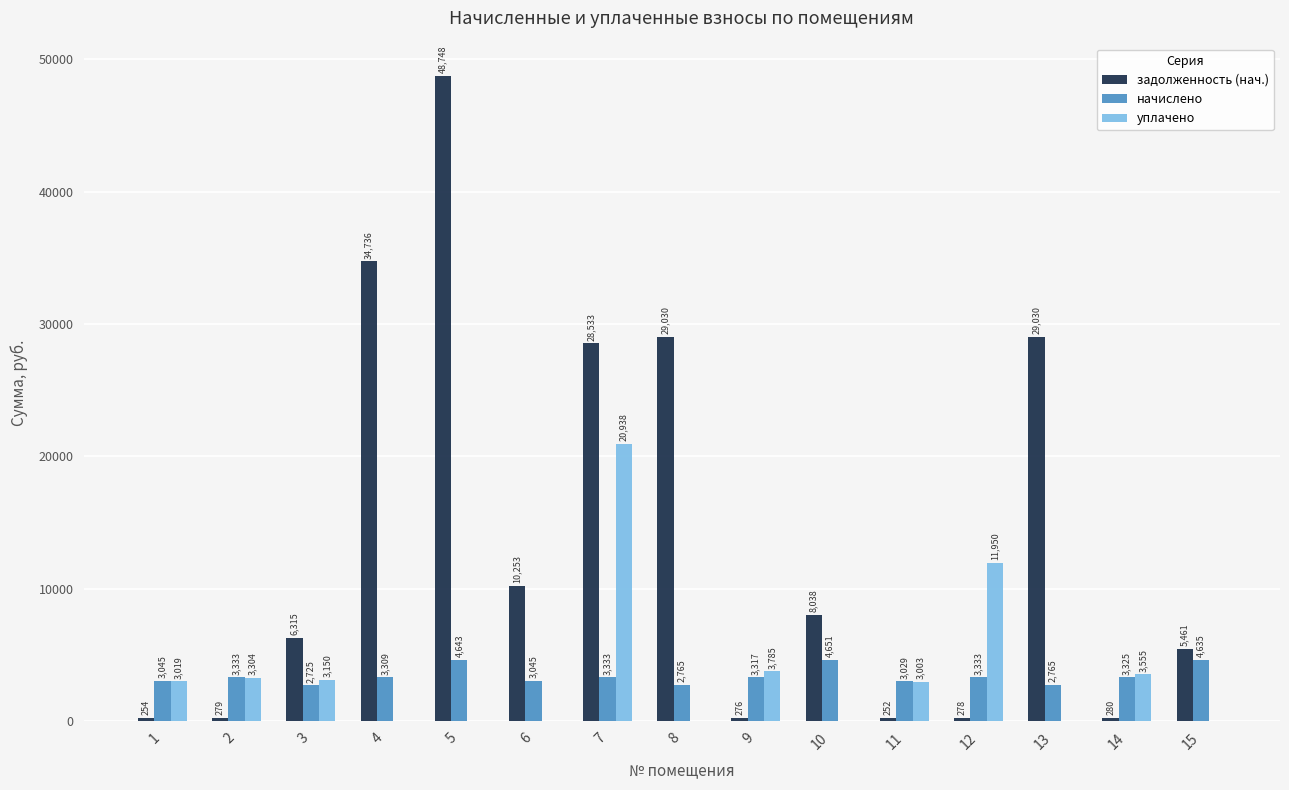

Between 3 and 10, which series saw the biggest shift?

уплачено